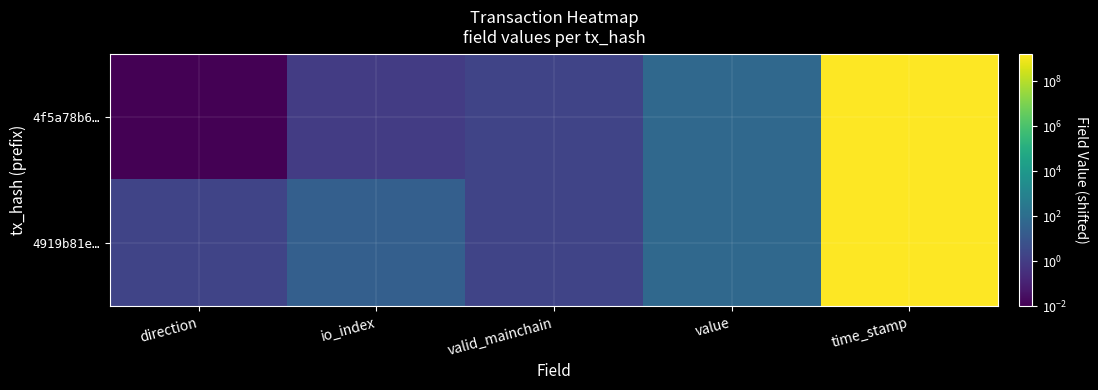

Between value and time_stamp, which is larger?

time_stamp